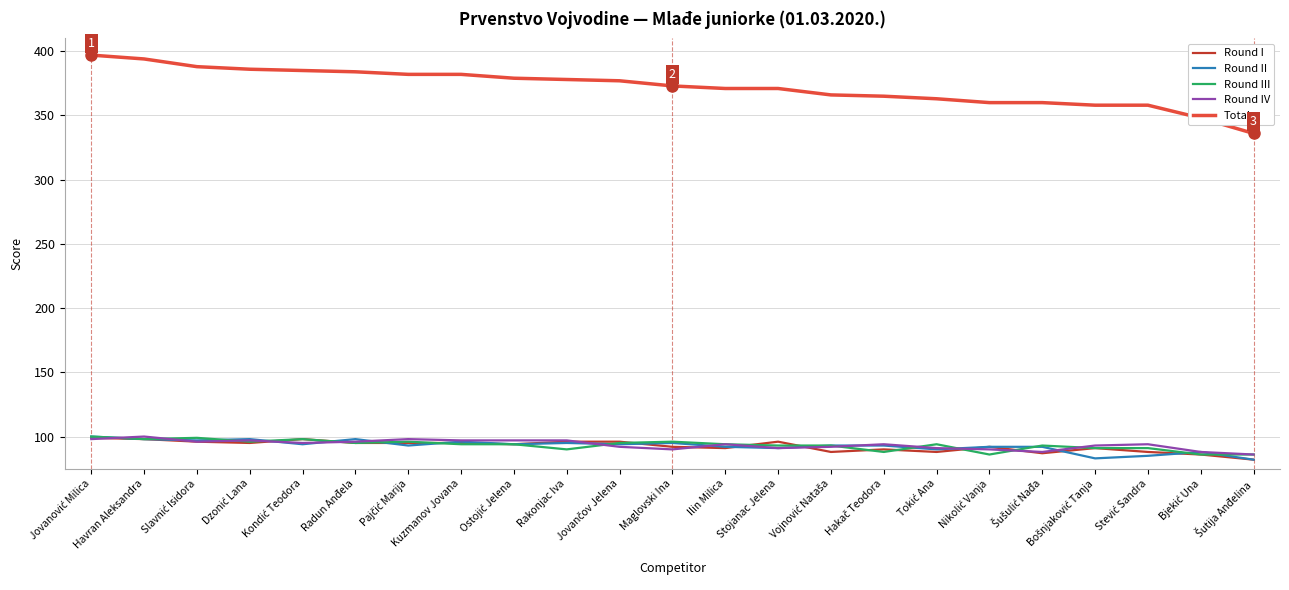

Which series has the widest spread of values?

Total